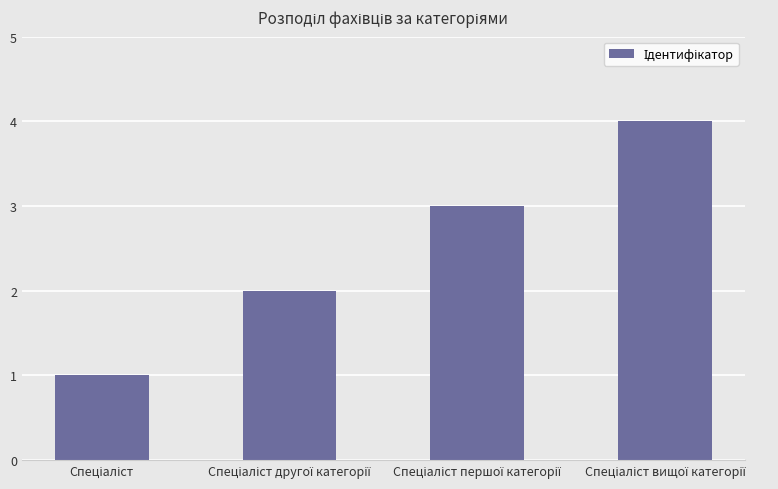

What is the greatest value displayed?

4